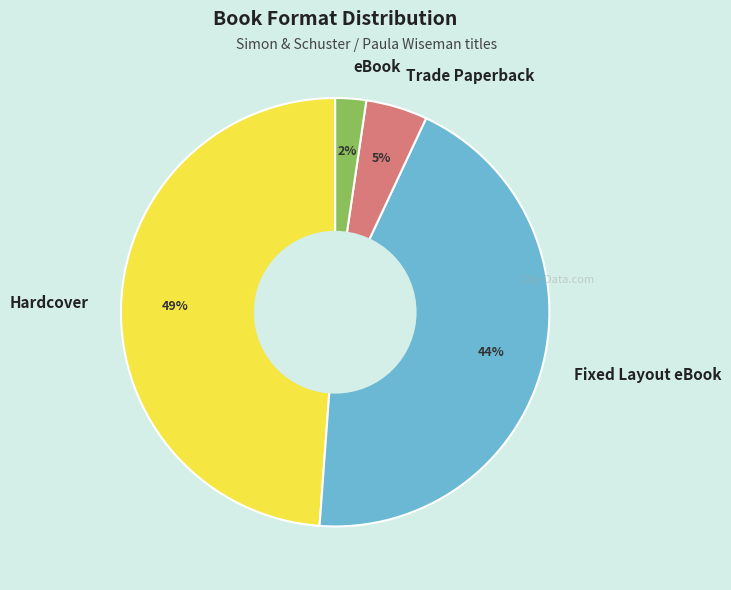

Does Hardcover account for over 50% of the chart?

No